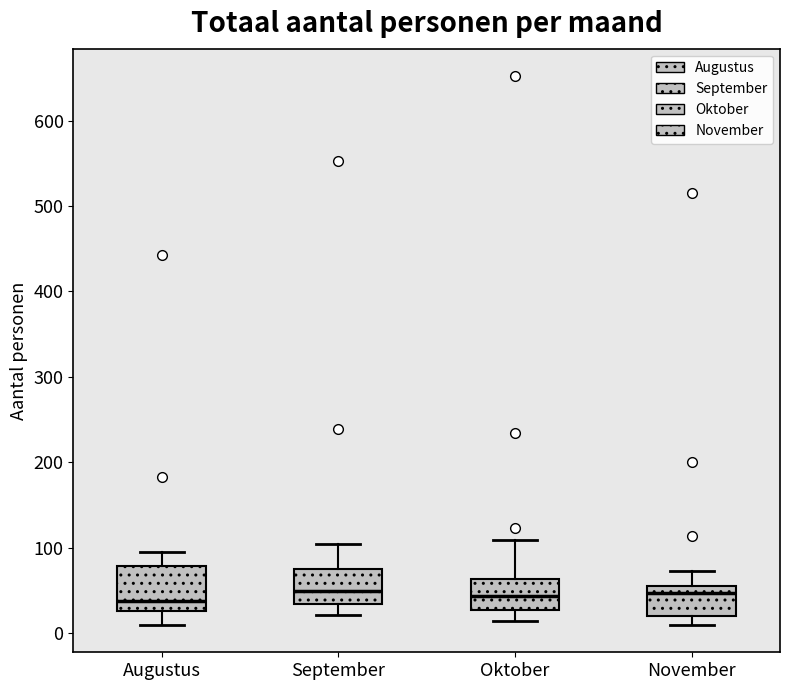

Reading left to right, transcribe this box plot: for each box, give where its median line is, the range the box spans, and where its two whiskers end, as read against the y-axis. The values are not printed on the chart, so give them approximately, as read against the axis.

Augustus: median 40, box 30 to 80, whiskers 10 to 100
September: median 50, box 30 to 80, whiskers 20 to 110
Oktober: median 40, box 30 to 60, whiskers 20 to 110
November: median 50, box 20 to 60, whiskers 10 to 70